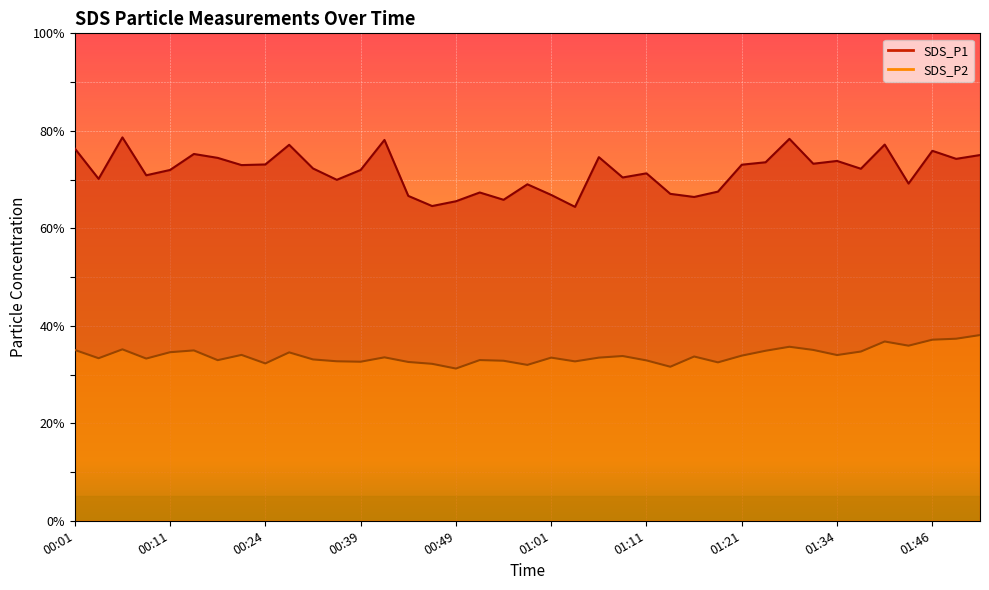

What is the difference between the SDS_P2 values at 01:16 and 00:54?

0.9